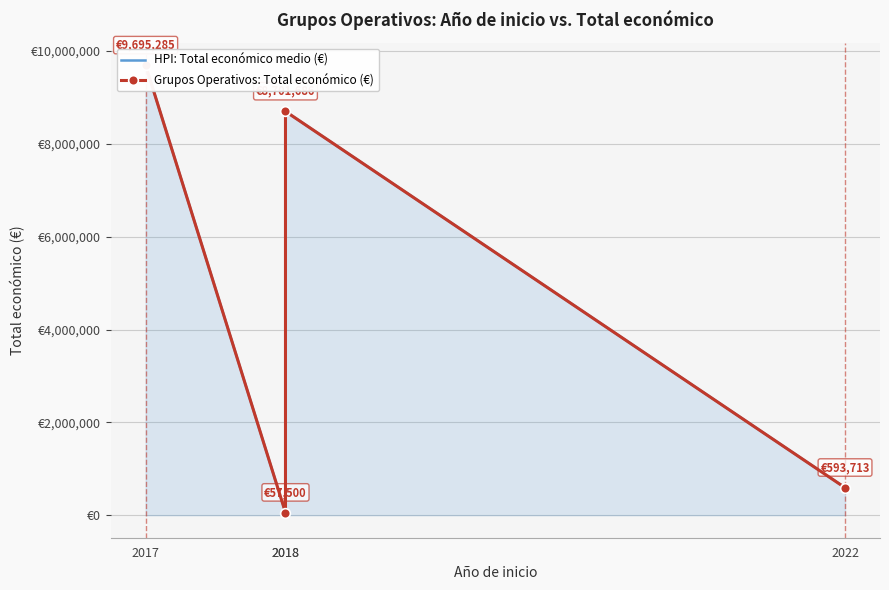

How many data points in Grupos Operativos: Total económico (€) are less than 8701686?

2